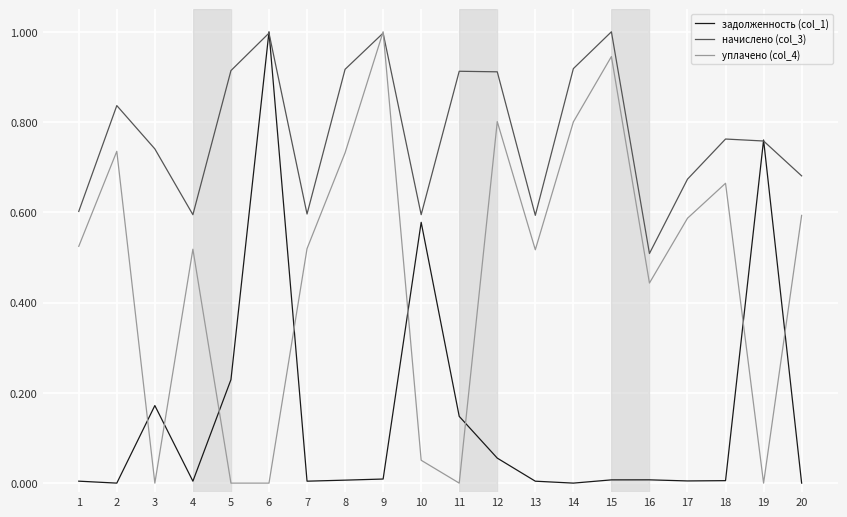

The value of задолженность (col_1) at 9 is 0.0. True or false?

True